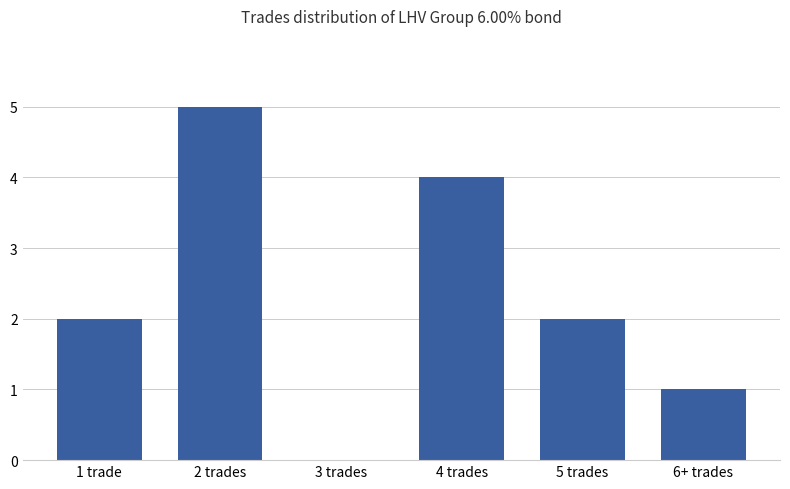

The chart shows a value of 0 at 1 trade. True or false?

False